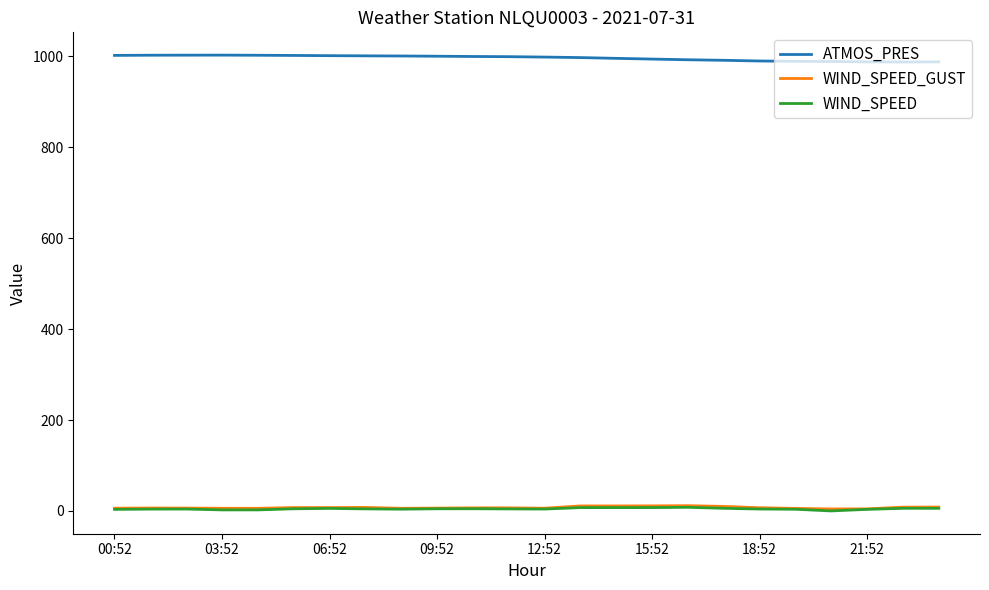

What is the average value of the WIND_SPEED series?

4.8